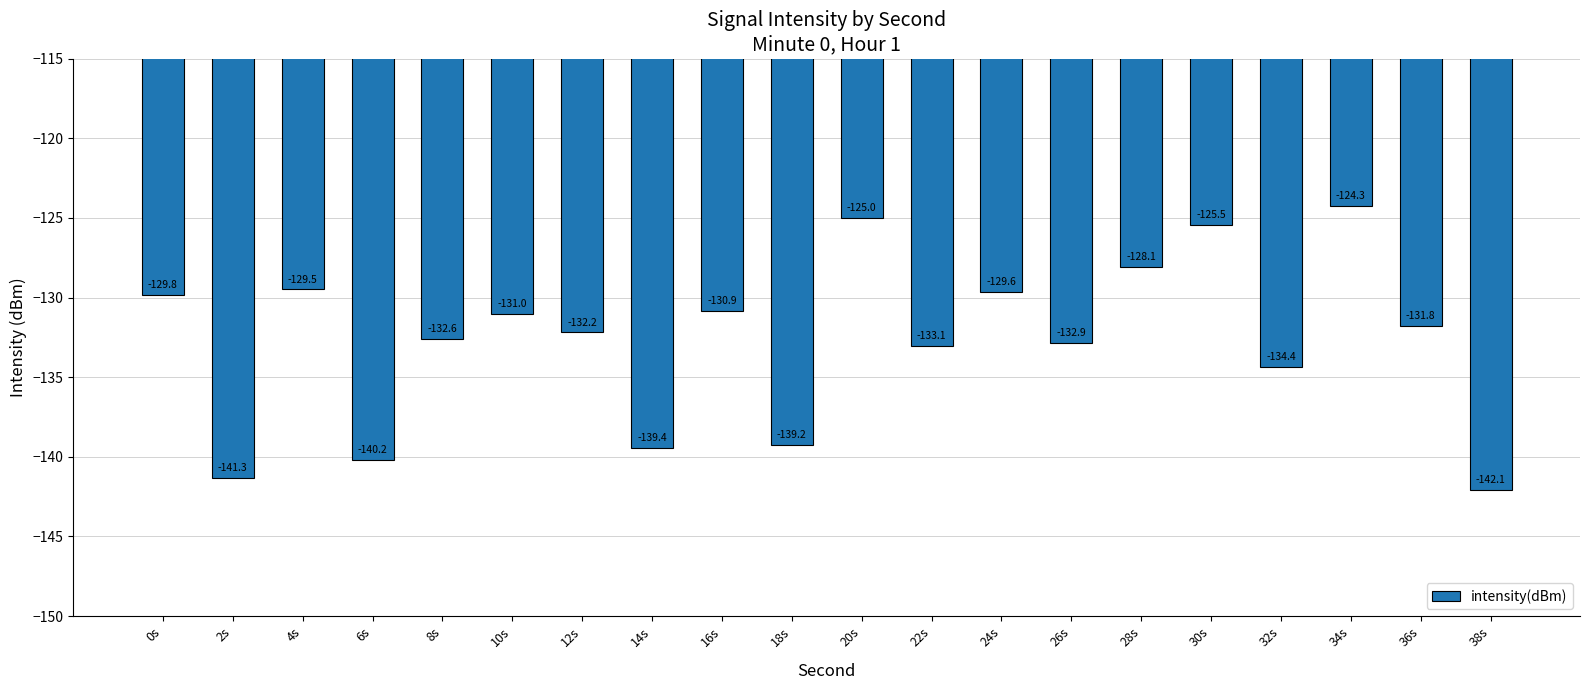

Are the bars grouped side by side (vs. stacked)?

No